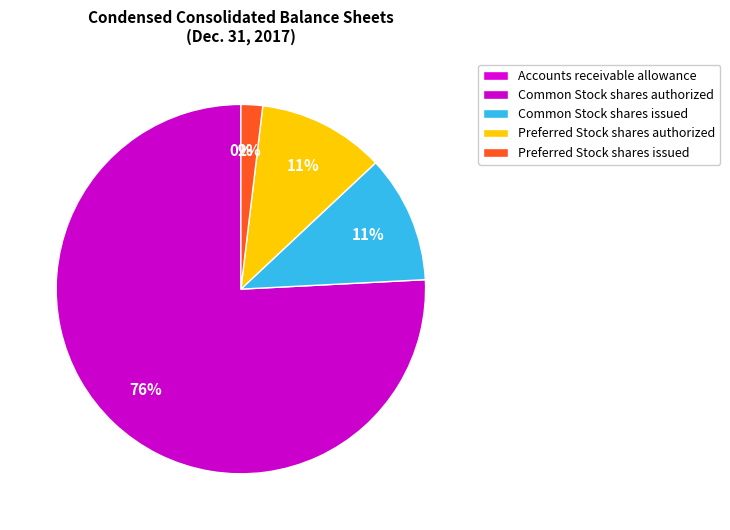

How many segments does this pie chart have?

5